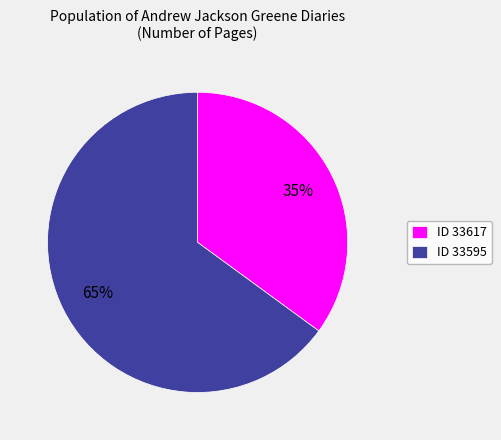

Which category has the smallest portion of the pie?

ID 33617